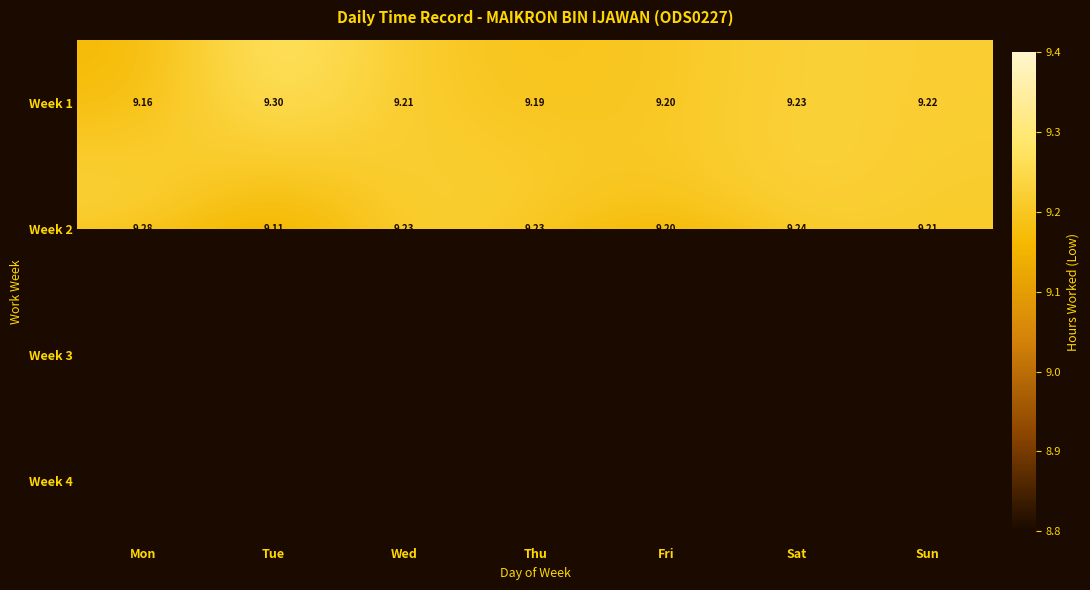

Where is Week 3 nearest to the value 9?

Mon